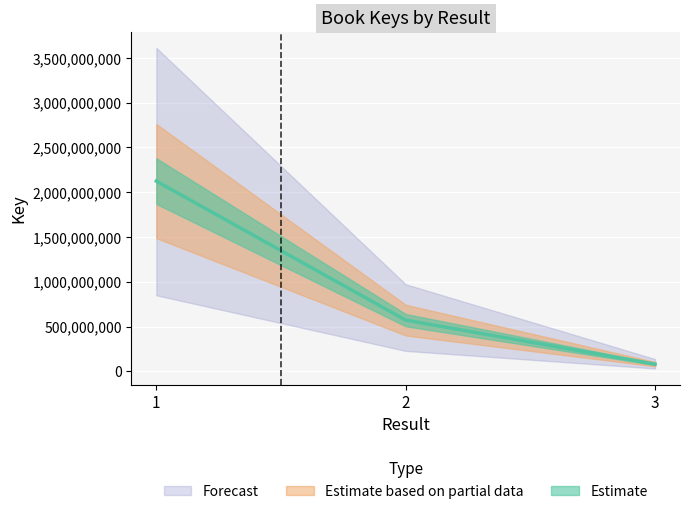

Rank the categories by value from lowest to highest.

3, 2, 1